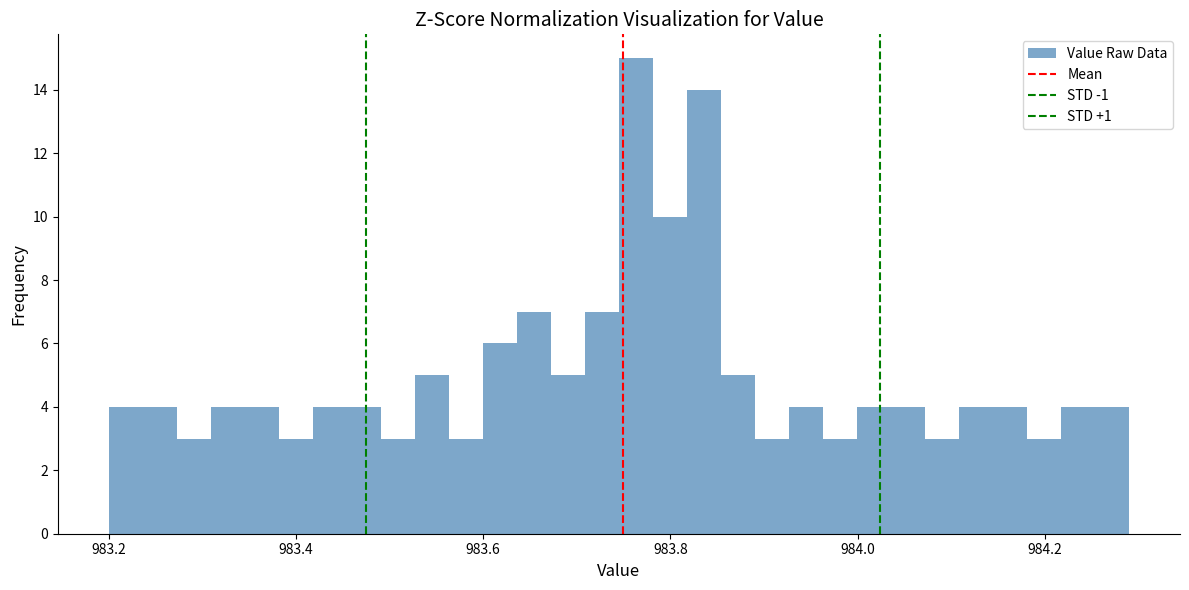

Read against the x-axis, roughly where is the centre of the tallest bar?

983.76